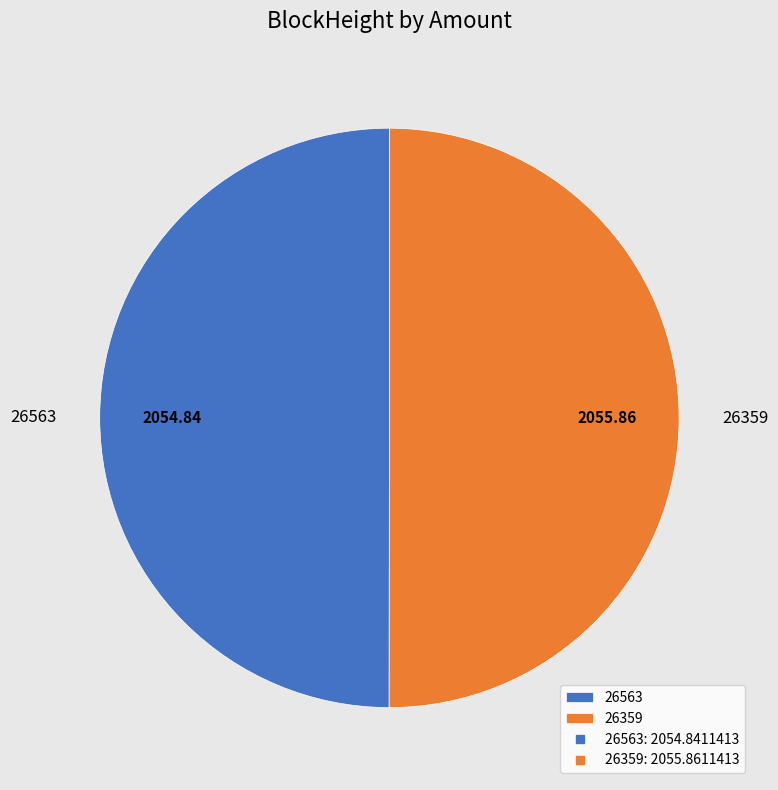

Count the number of slices in the pie.

2